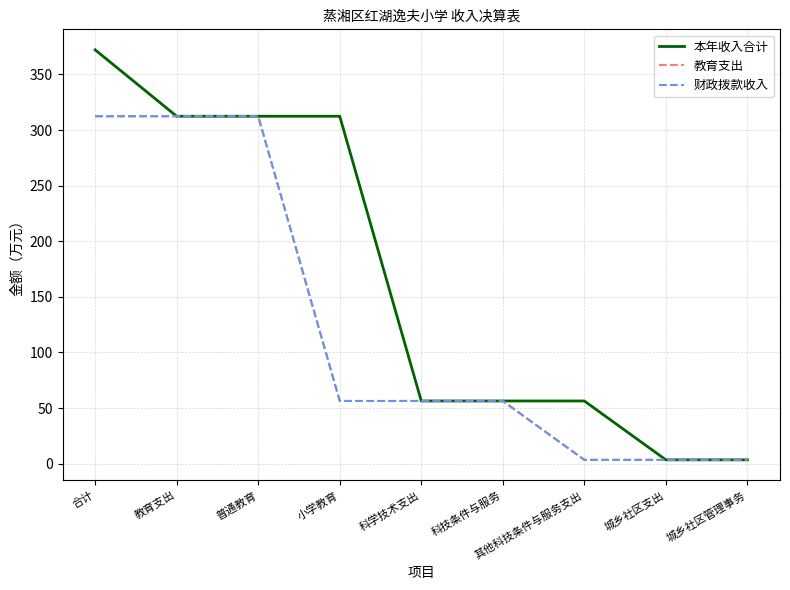

What is the spread (max minus min) of values at 合计?

59.7